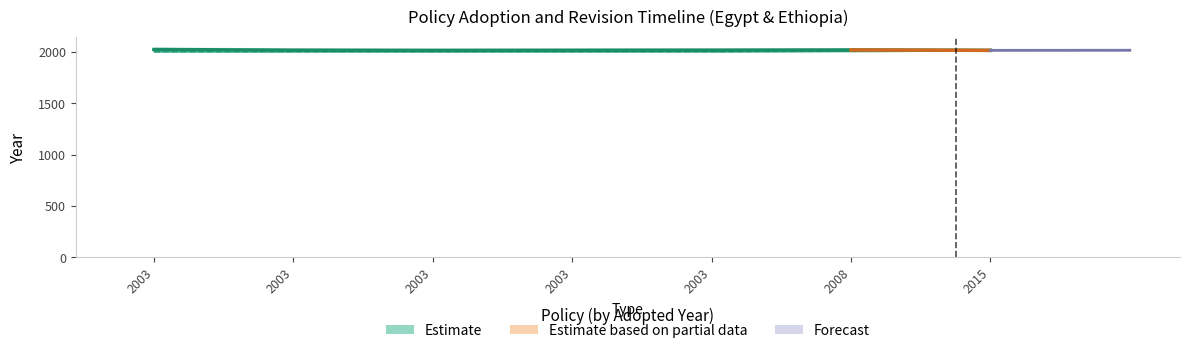

At which category is the sum across all series the highest?

2015